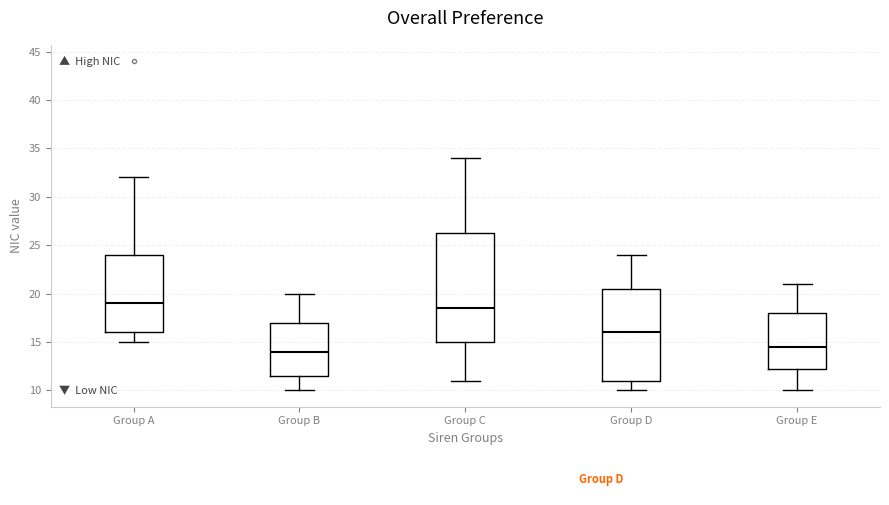

Which box has the lowest median line?

Group B